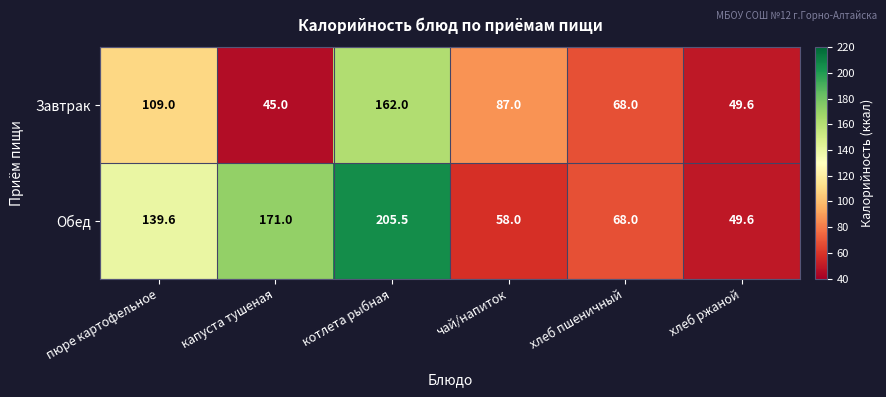

Which series has the largest total across all categories?

Обед